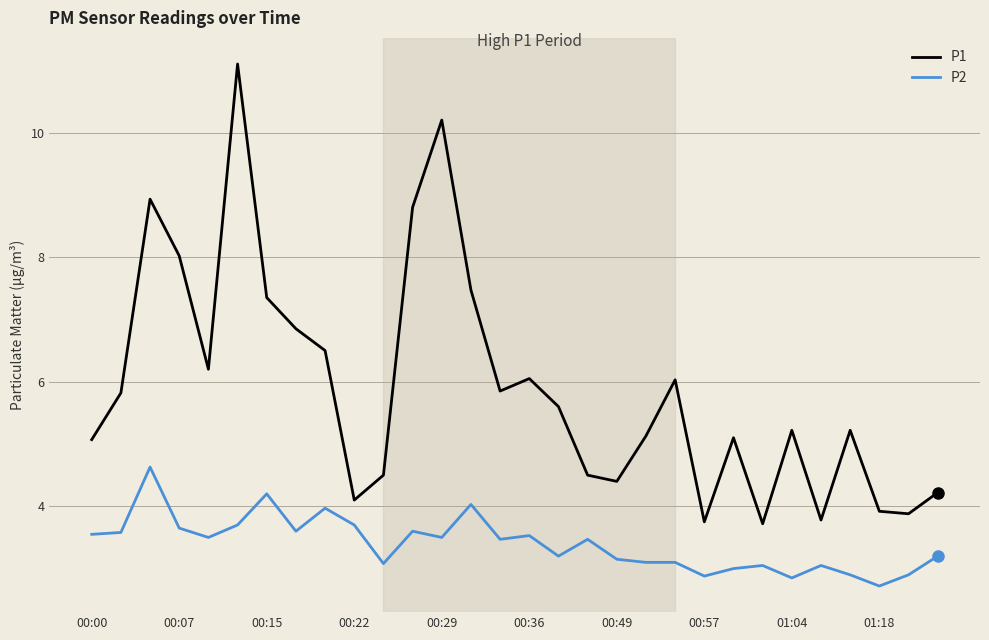

What is the lowest value of the P2 series?

2.7